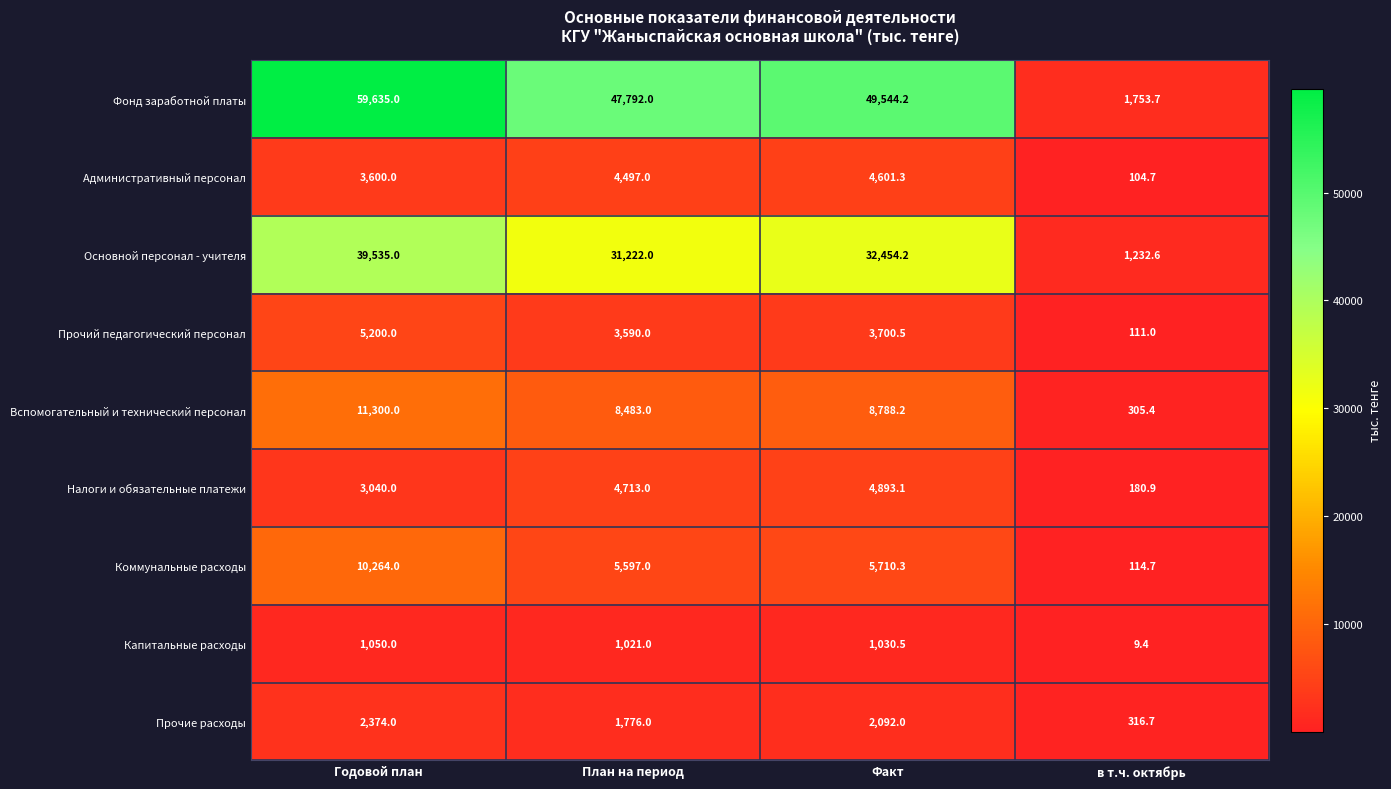

What is the difference between the Прочий педагогический персонал values at План на период and Факт?

110.5